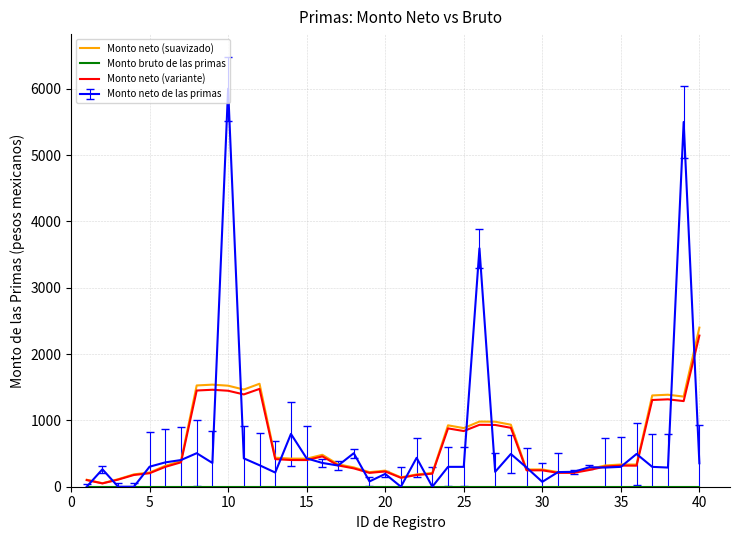

Which series has the widest spread of values?

Monto neto de las primas